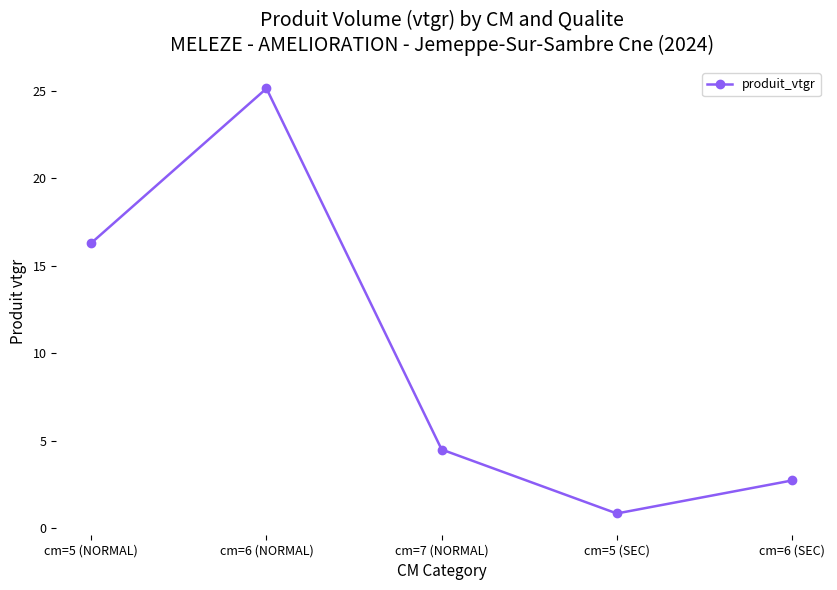

At which category does the data reach its first local valley?

cm=5 (SEC)